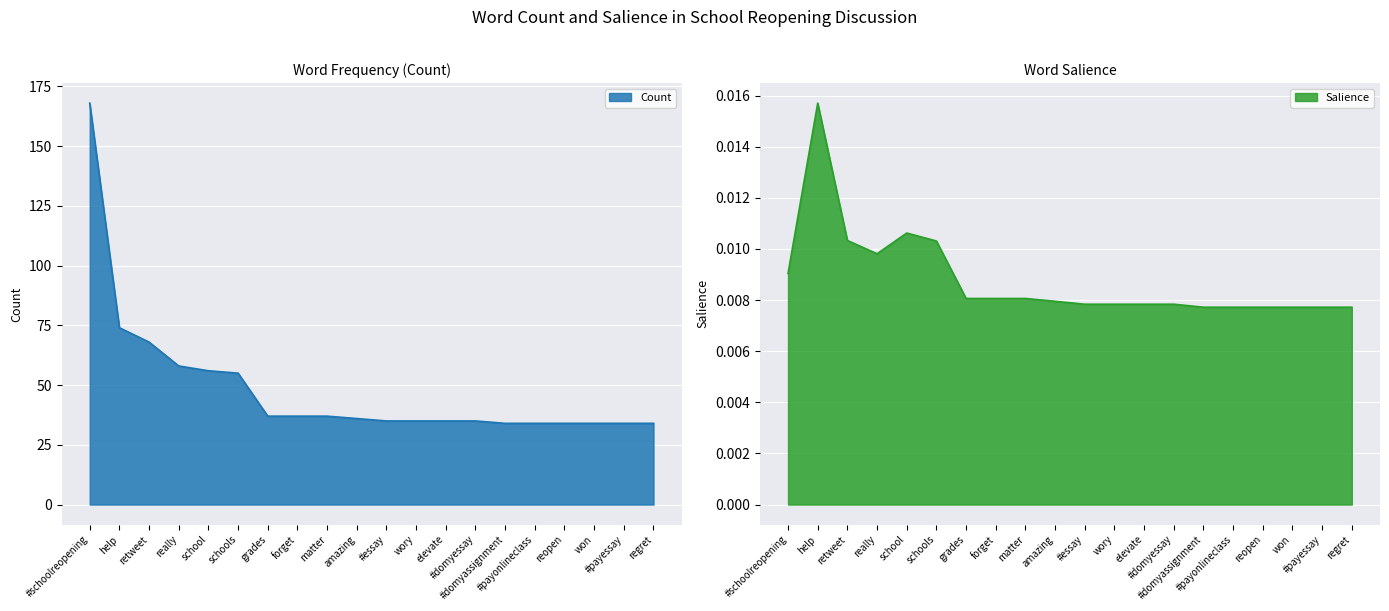

What is the maximum value for Count?

168